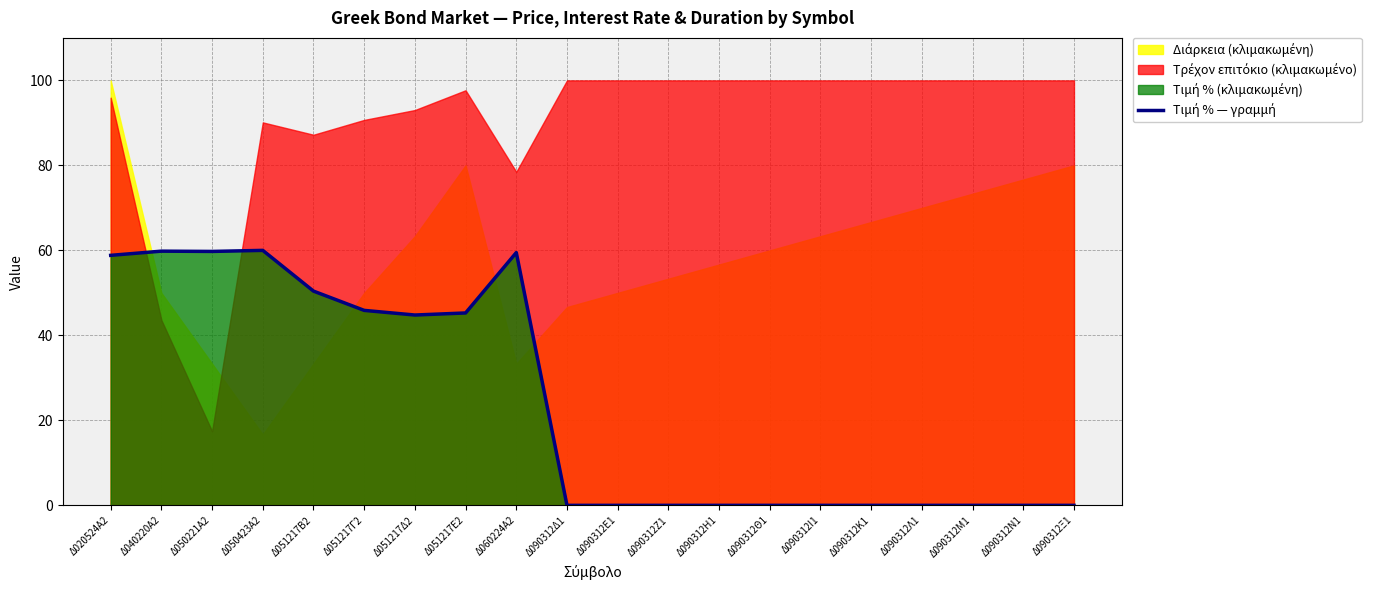

Reading right to left, list all the values displayed in this chart.

Δ090312Ξ1=0.0	Δ090312Ν1=0.0	Δ090312Μ1=0.0	Δ090312Λ1=0.0	Δ090312Κ1=0.0	Δ090312Ι1=0.0	Δ090312Θ1=0.0	Δ090312Η1=0.0	Δ090312Ζ1=0.0	Δ090312Ε1=0.0	Δ090312Δ1=0.0	Δ060224Α2=59.5	Δ051217Ε2=45.3	Δ051217Δ2=44.8	Δ051217Γ2=45.9	Δ051217Β2=50.4	Δ050423Α2=60.0	Δ050221Α2=59.8	Δ040220Α2=59.8	Δ020524Α2=58.8